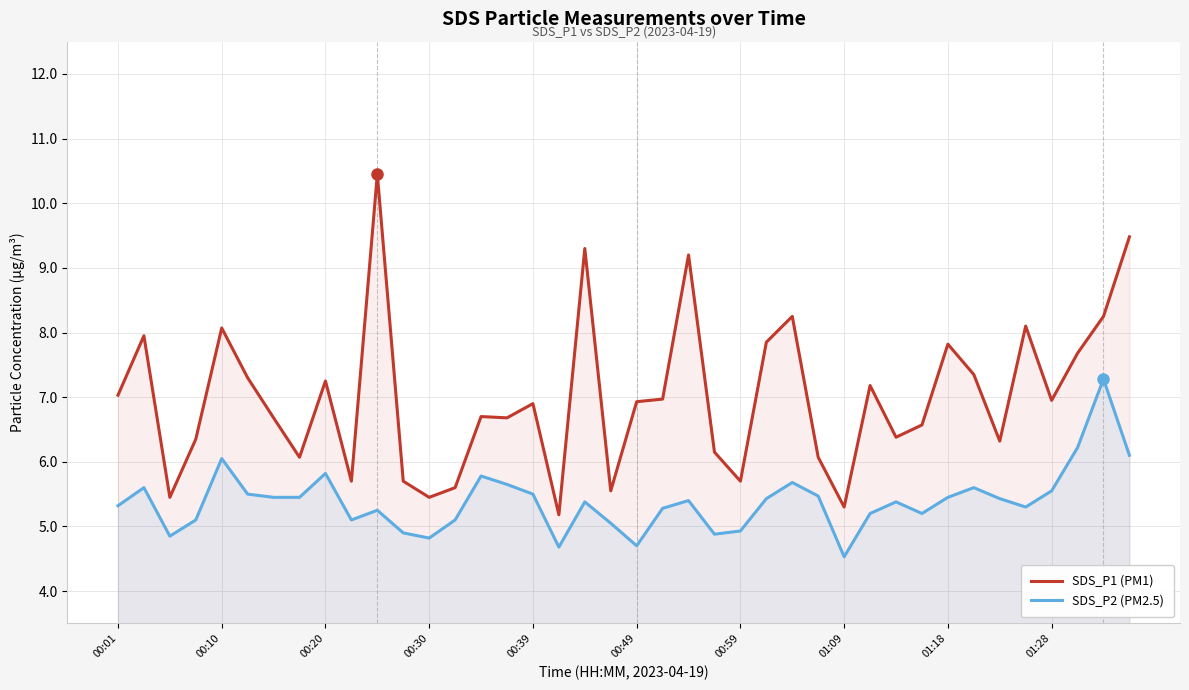

List the series in order of their peak value, highest first.

SDS_P1 (PM1), SDS_P2 (PM2.5)